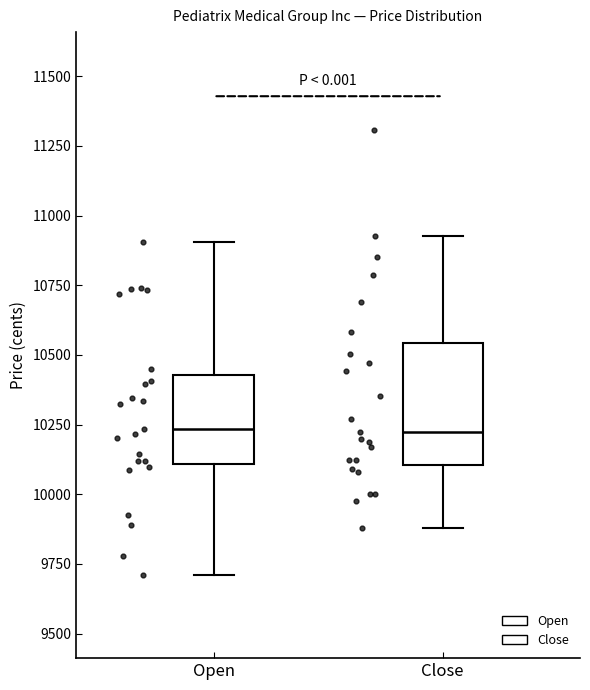

Where is the upper edge of the box for Close on the y-axis? The values are not printed on the chart, so give them approximately, as read against the axis.

10550